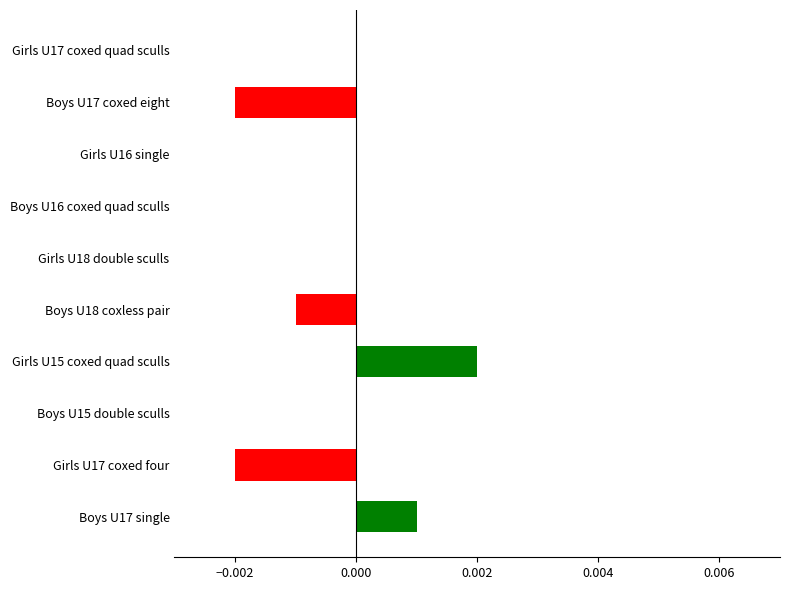

The chart shows a value of -0.0 at Girls U17 coxed four. True or false?

True